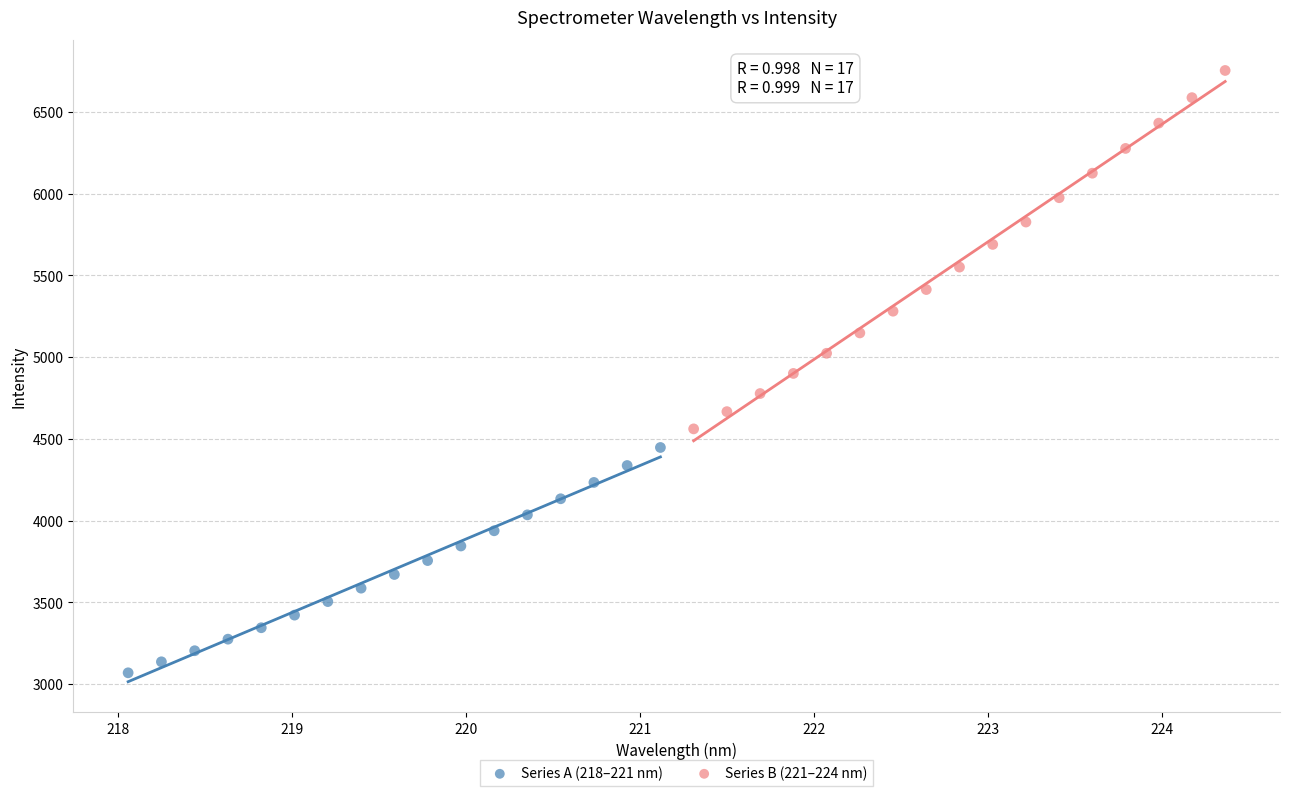

Which series contains the lowest Y value?

Series A (218–221 nm)